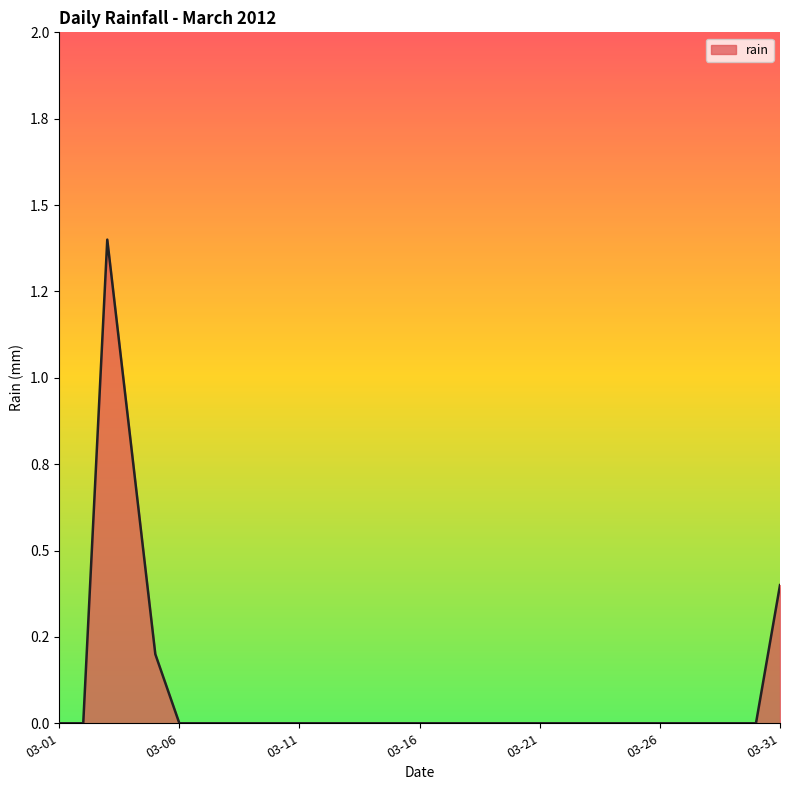

Which category has the lowest value across all series?

03-01